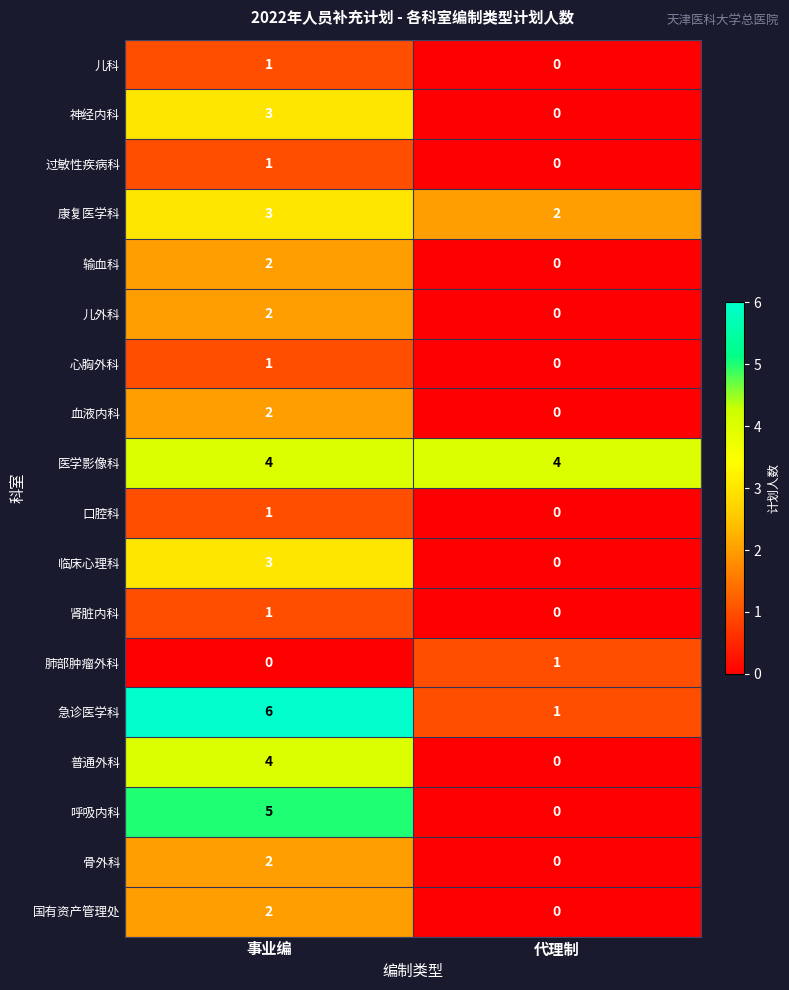

Which series has the largest total across all categories?

医学影像科